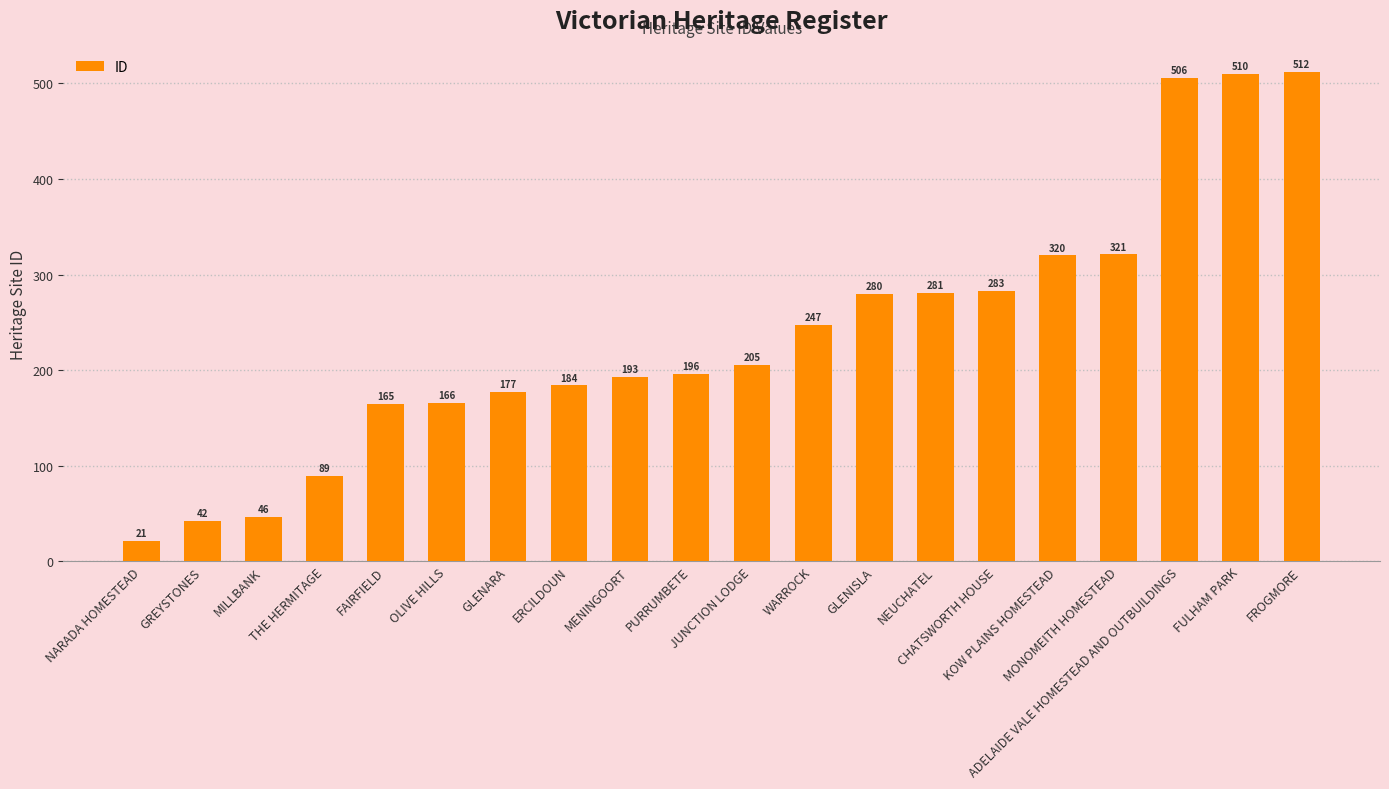

What is the value of the 18th bar from the left?

506